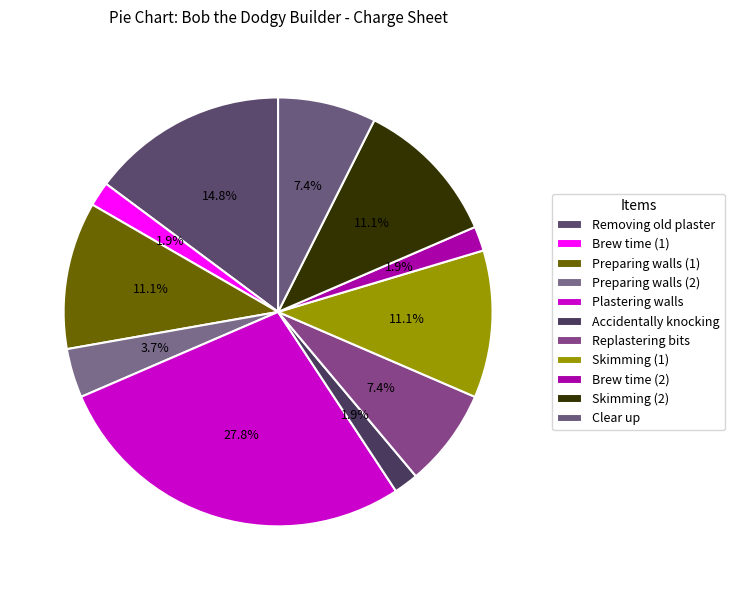

To the nearest percent, what percentage of the pie is Plastering walls?

28%